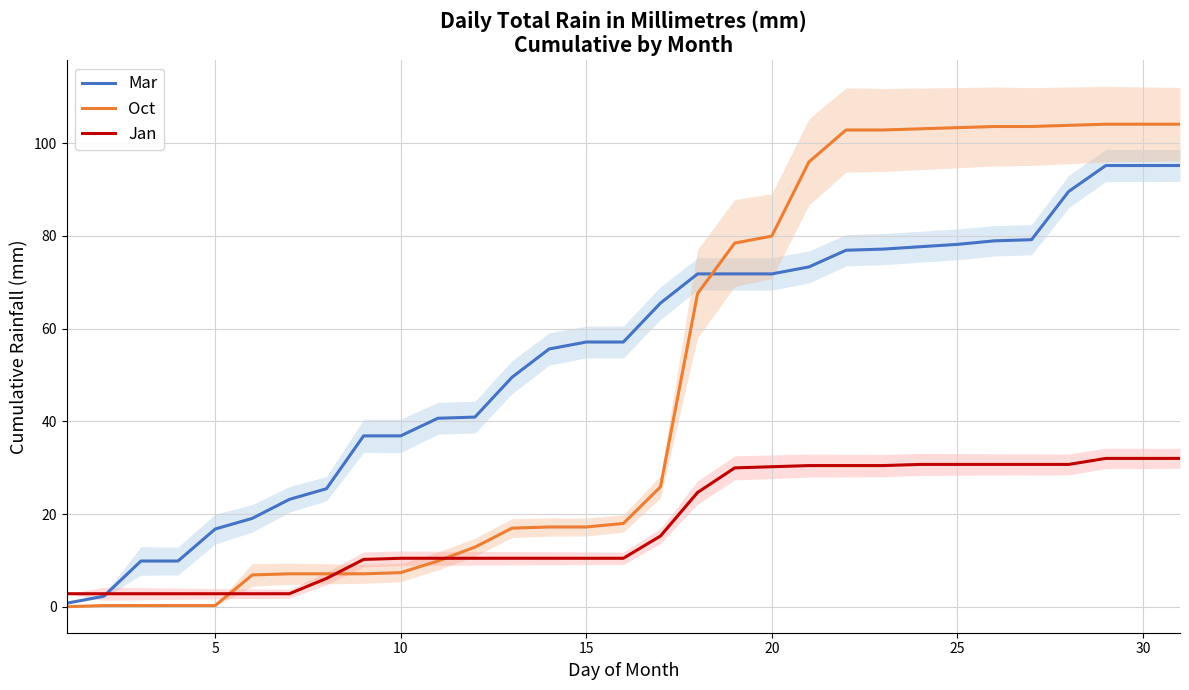

What is the difference between the second highest and second lowest values in the Oct series?

103.9